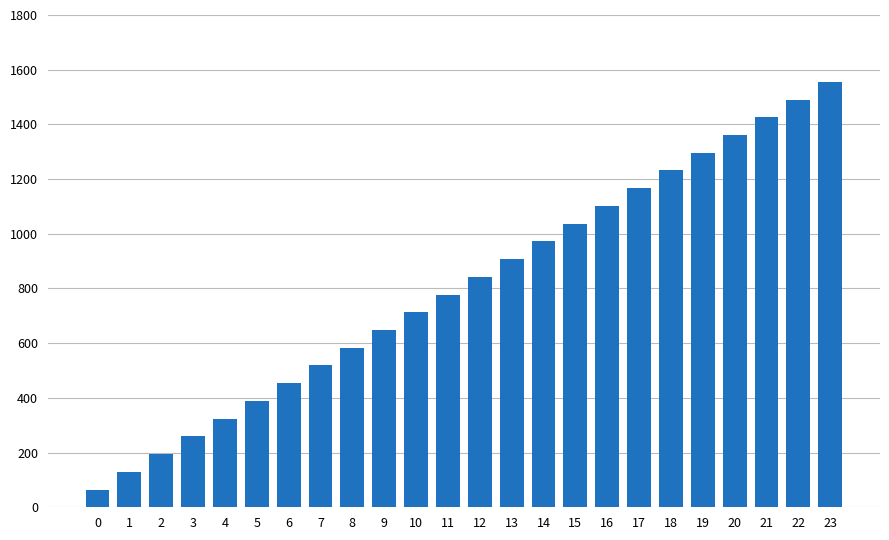

True or false: the data shows 61.9 at 3.

False